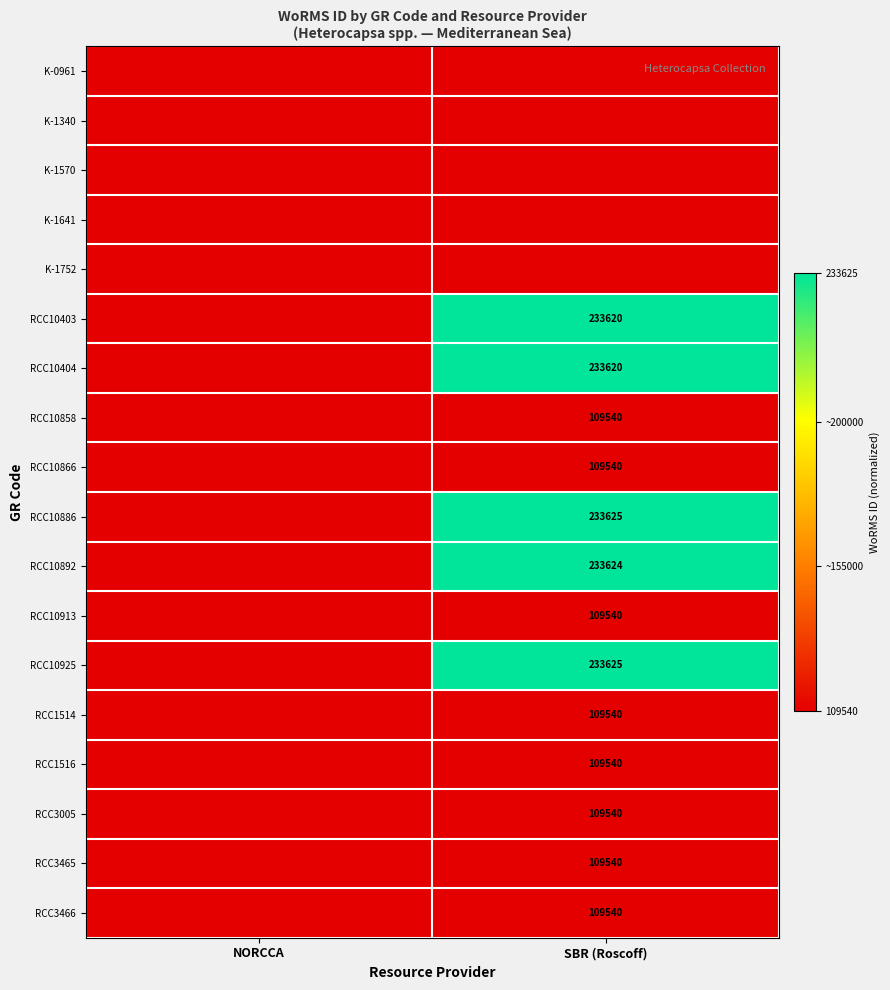

The value of RCC10892 at SBR (Roscoff) is 233624. True or false?

True